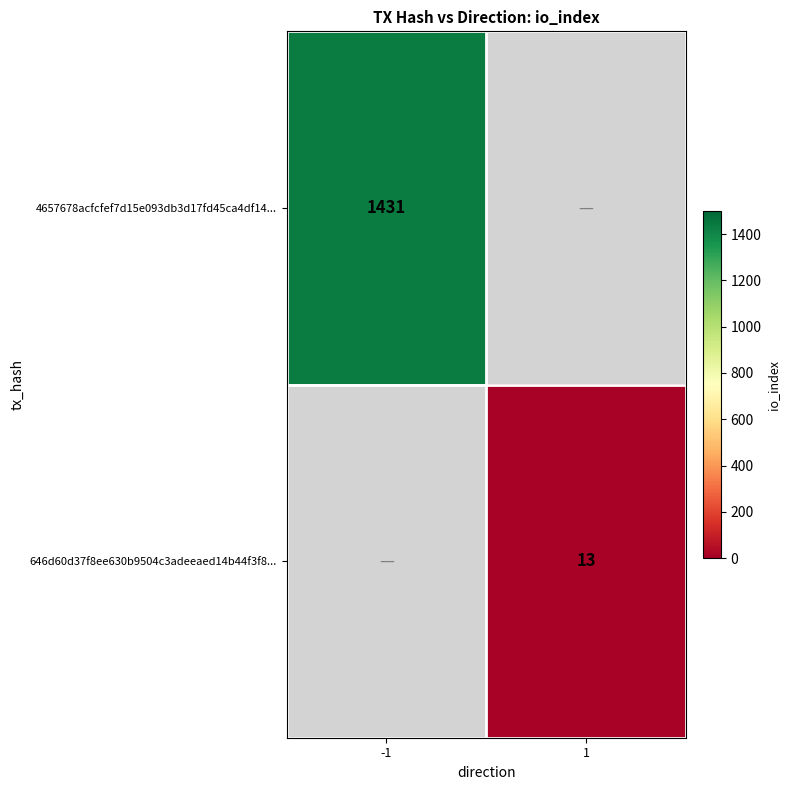

True or false: 646d60d37f8ee630b9504c3adeeaed14b44f3f8... has a value of 3 at 1.

False